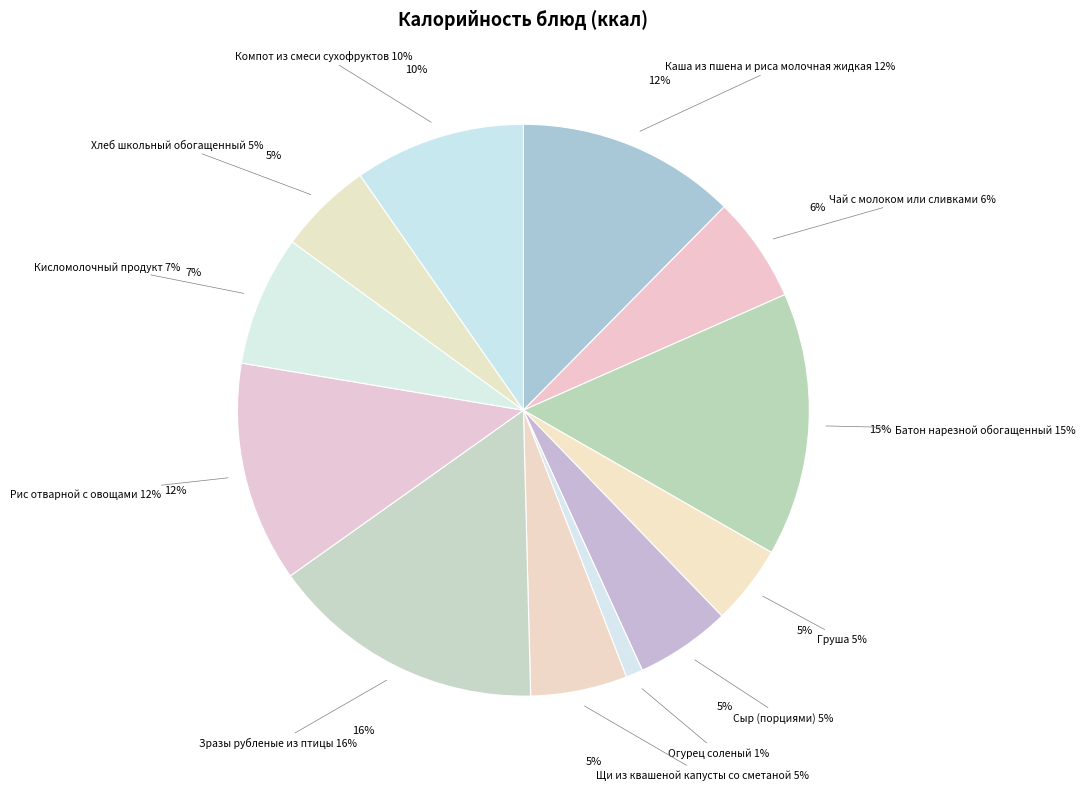

Which category has the smallest portion of the pie?

Огурец соленый